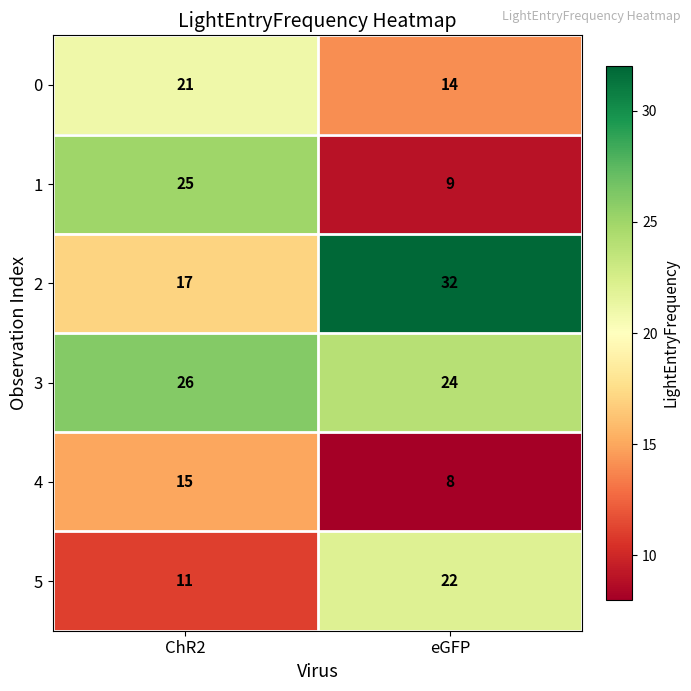

Reading left to right, what are all the values shown in this chart?

0: ChR2=21	eGFP=14
1: ChR2=25	eGFP=9
2: ChR2=17	eGFP=32
3: ChR2=26	eGFP=24
4: ChR2=15	eGFP=8
5: ChR2=11	eGFP=22